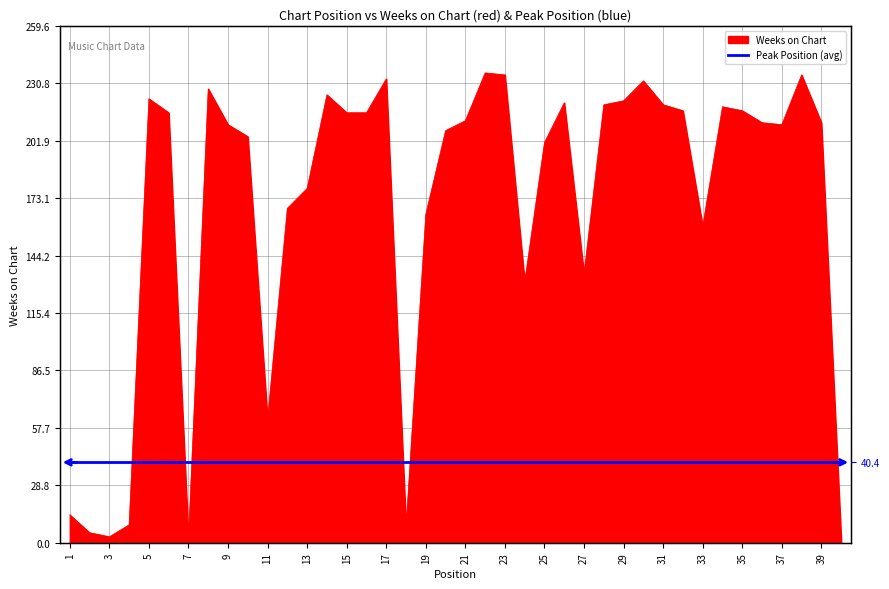

Between 32 and 17, which is larger?

17